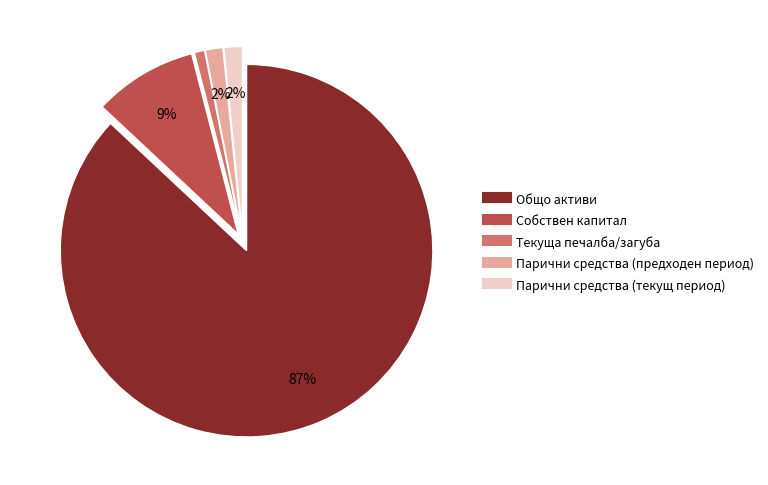

Is the sum of Текуща печалба/загуба and Собствен капитал greater than half?

No